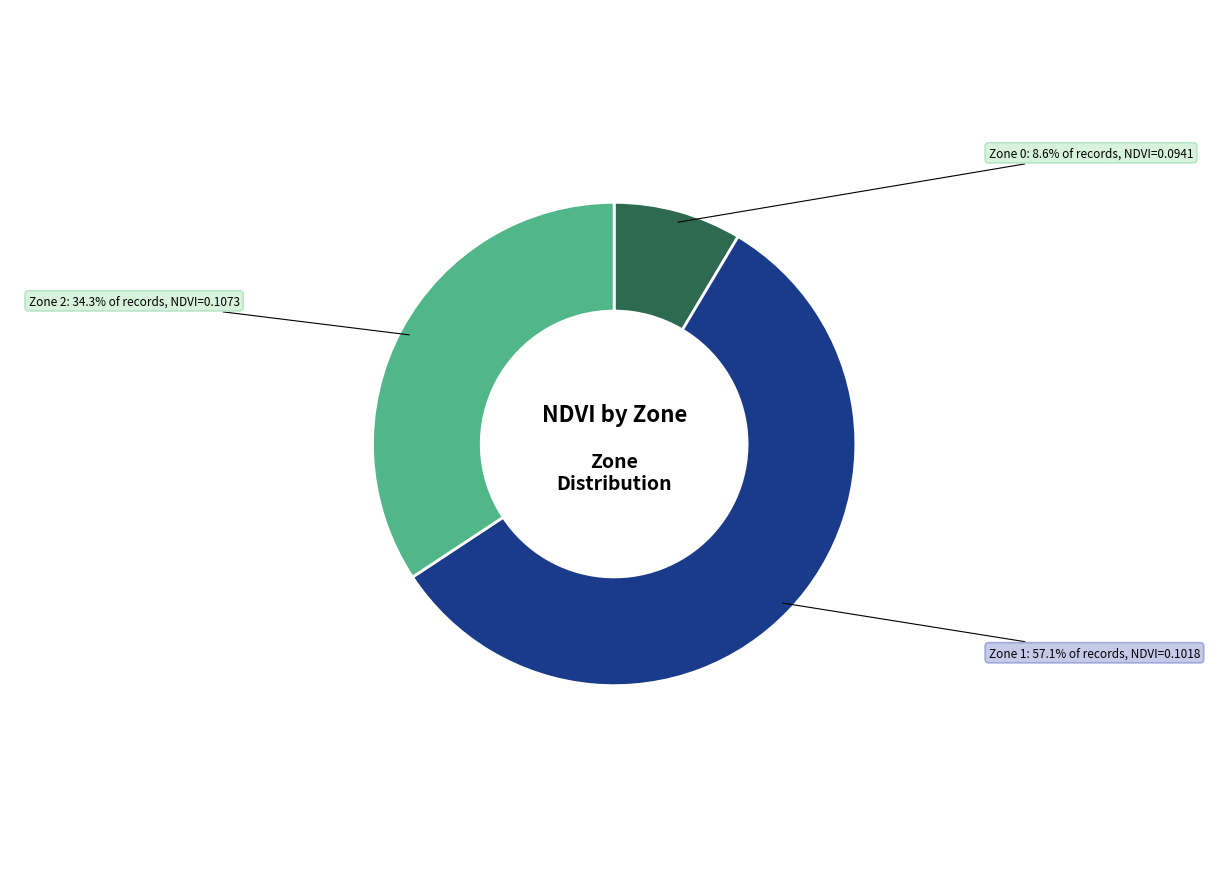

Is there any slice that represents more than half of the pie?

Yes